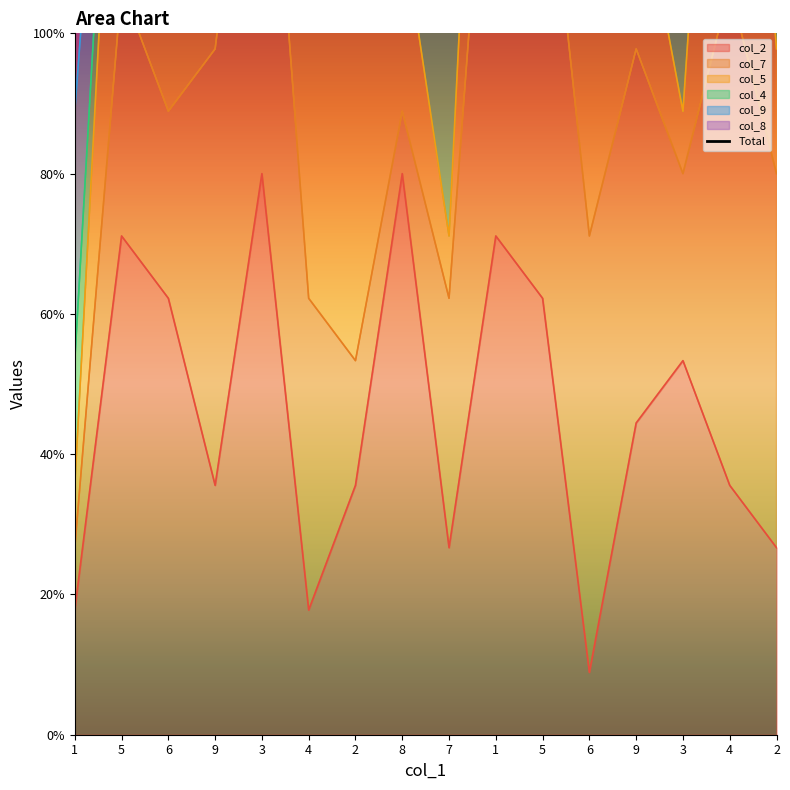

The value at 7 is 231.1. True or false?

True